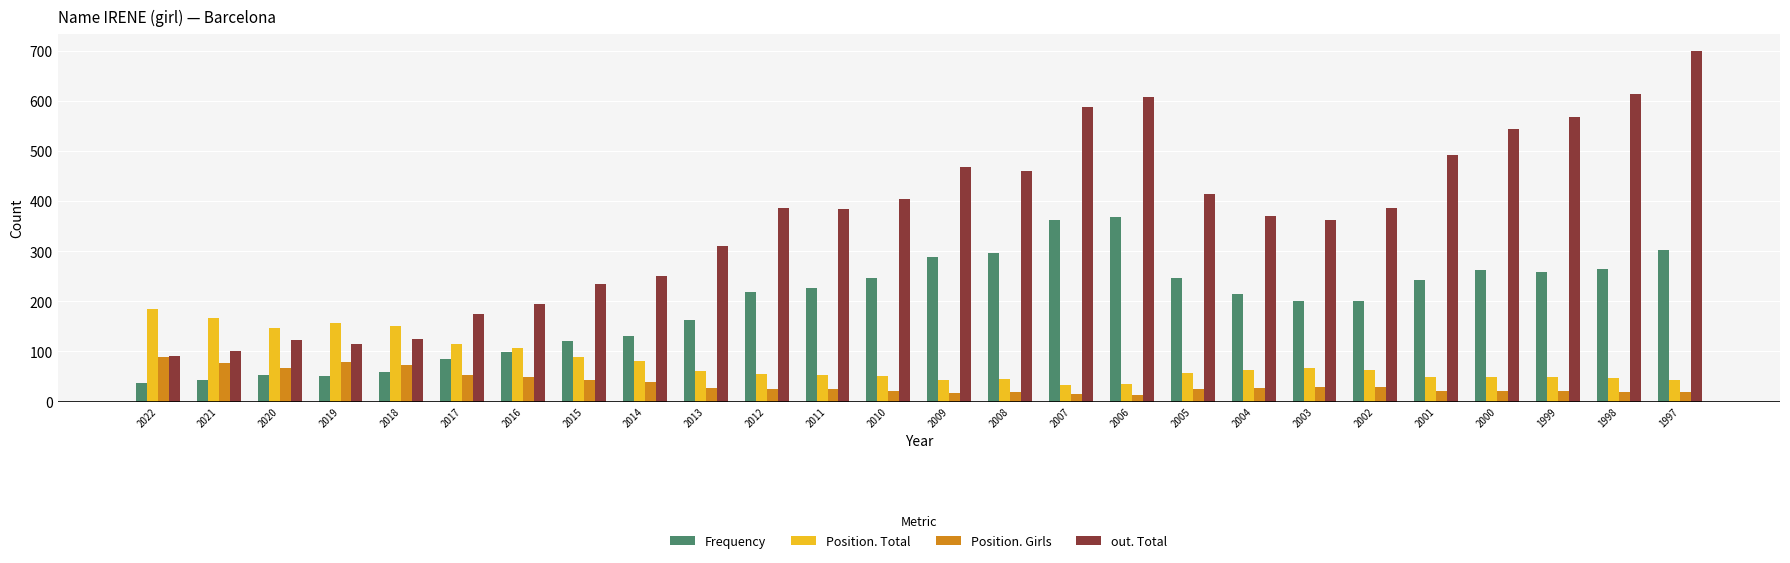

Which series changed the most between 2015 and 1997?

out. Total